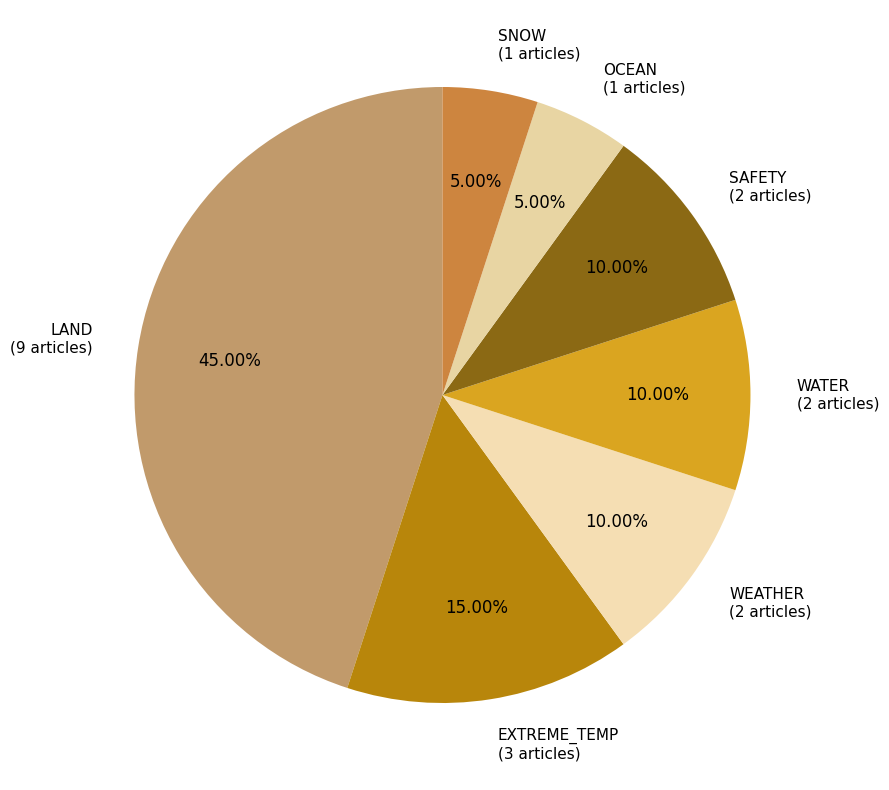

To the nearest percent, what percentage of the pie is WEATHER?

10%